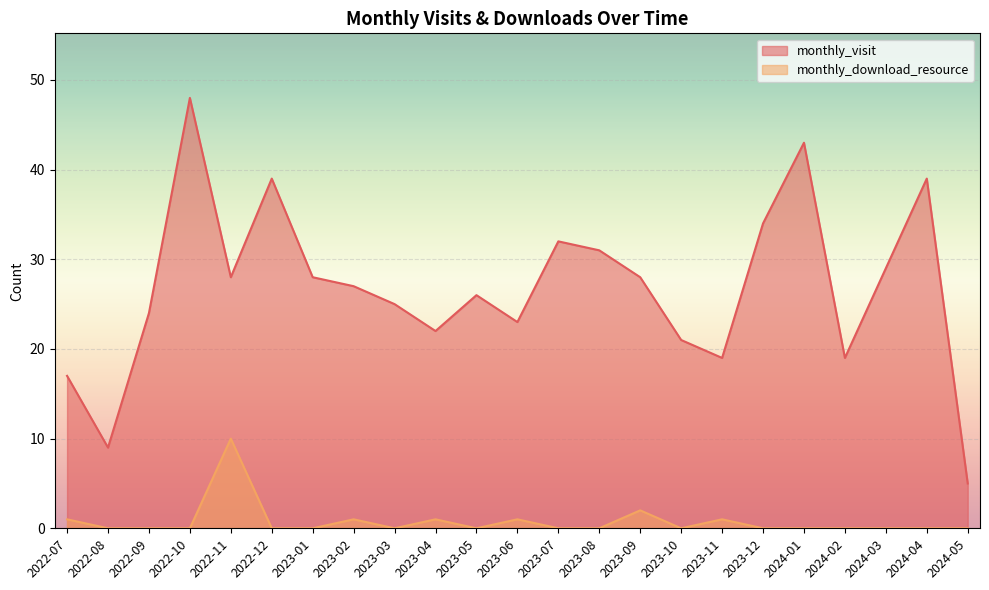

What is the difference between the maximum and second lowest values in the monthly_visit series?

39